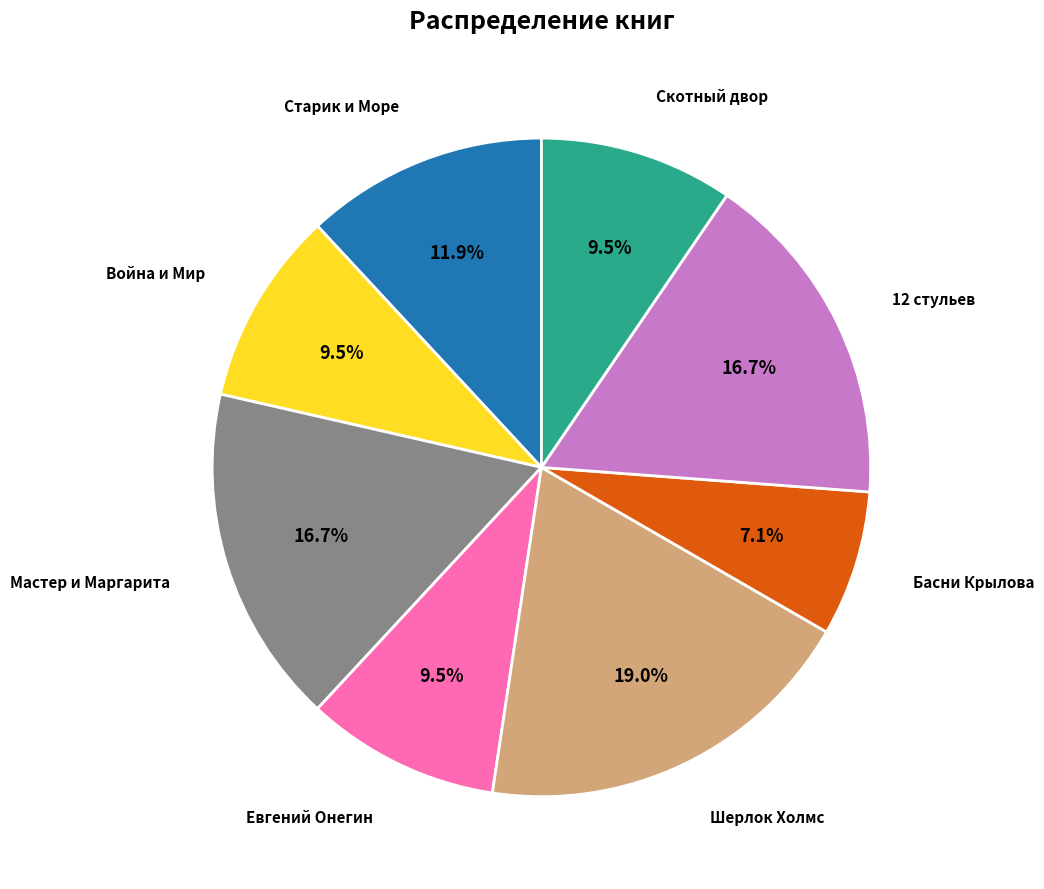

Is there any slice that represents more than half of the pie?

No